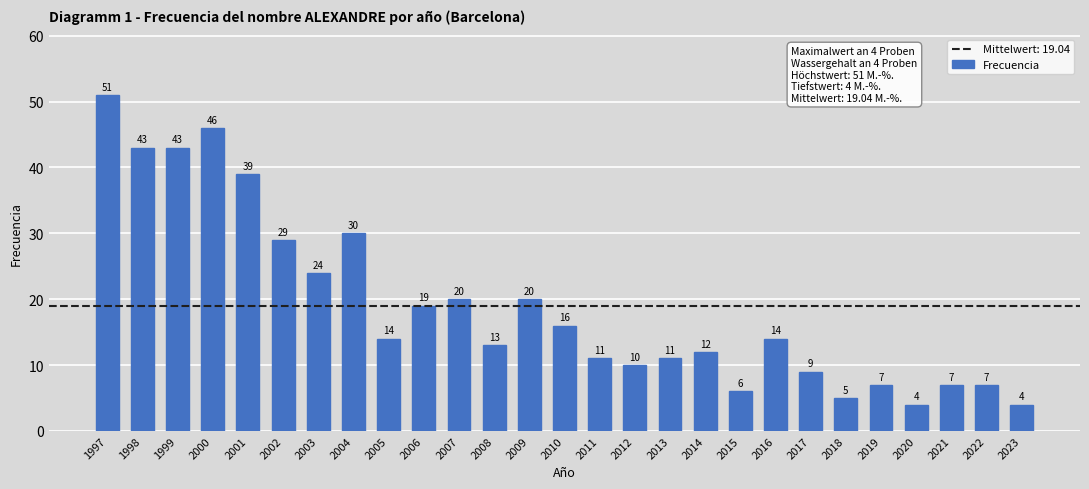

The chart shows a value of 6 at 2015. True or false?

True